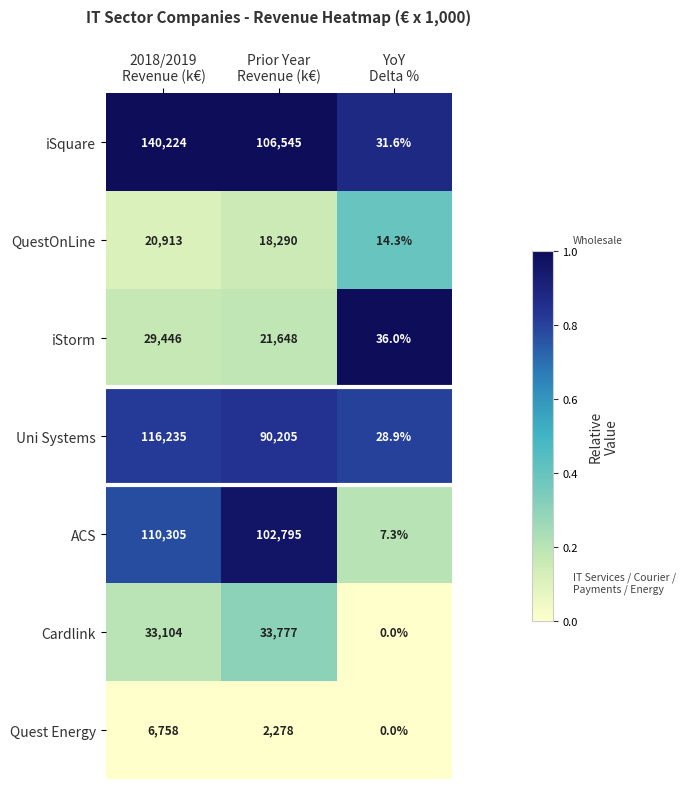

List the series in order of their peak value, lowest first.

Quest Energy, QuestOnLine, iStorm, Cardlink, ACS, Uni Systems, iSquare